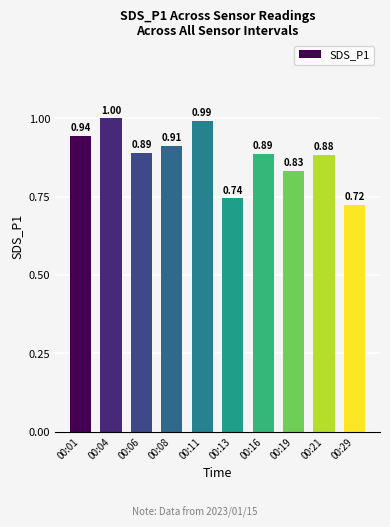

Are the bars horizontal?

No